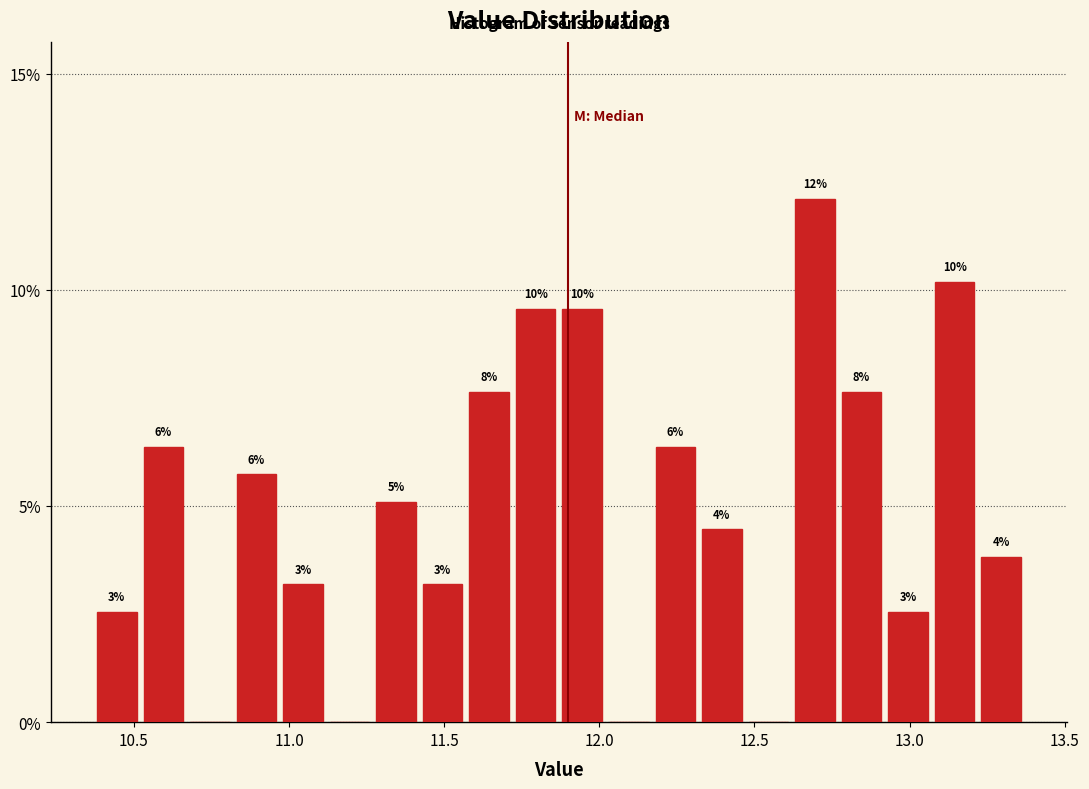

Around what value on the x-axis is the tallest bar? Give the approximate position of its centre, as read against the axis.

12.70